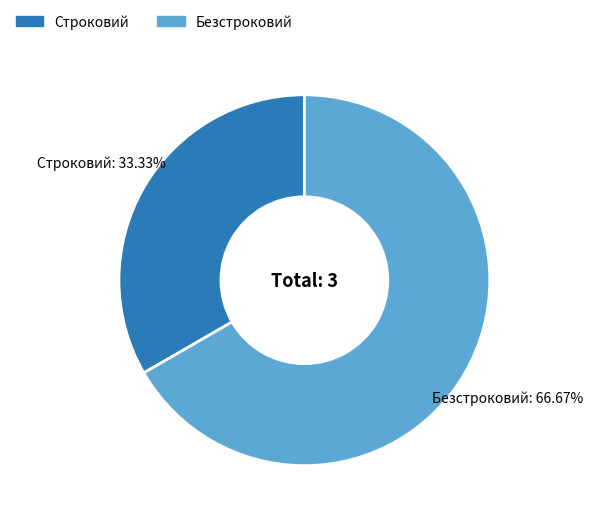

Is there any slice that represents more than half of the pie?

Yes